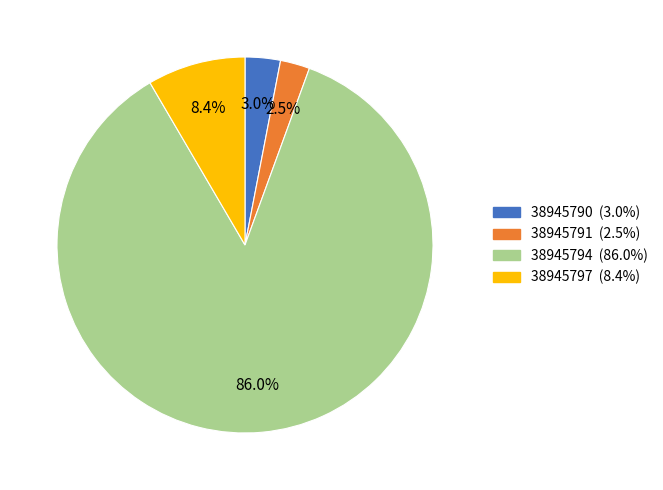

Is 38945794 the majority of the pie?

Yes